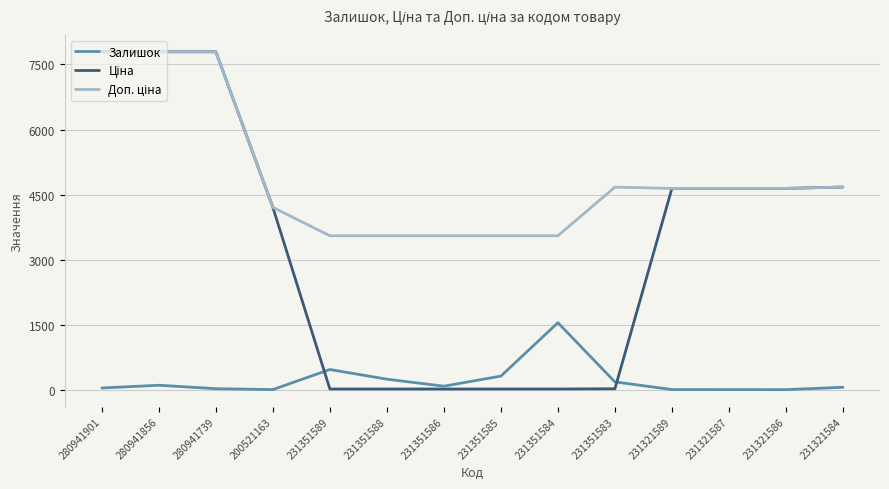

At which label does Залишок reach its peak?

231351584